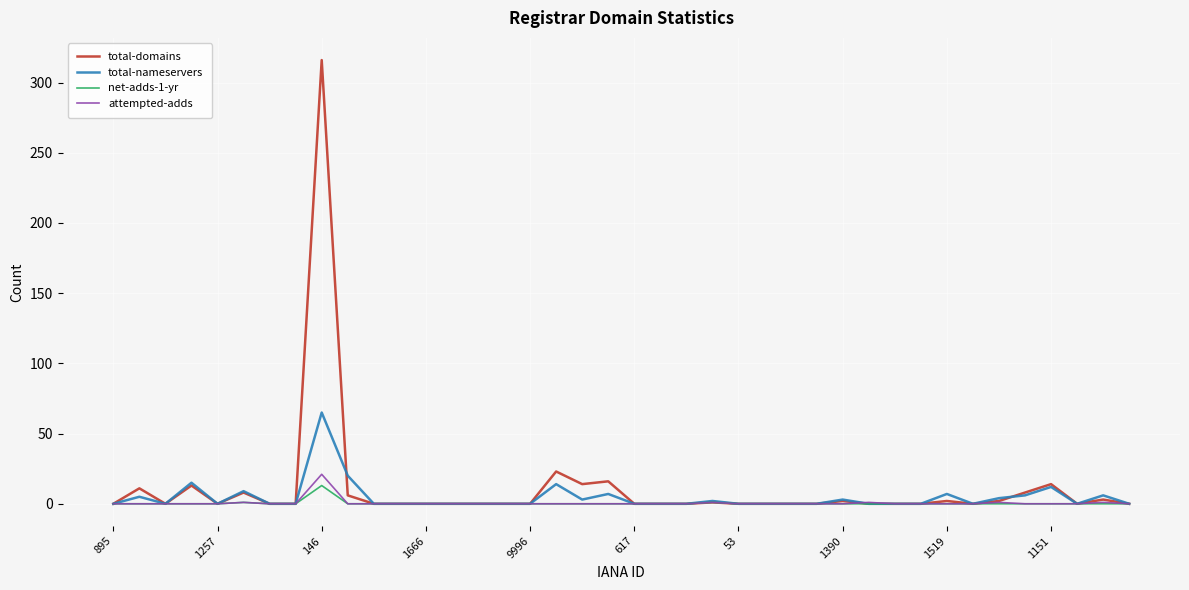

Which series has the widest spread of values?

total-domains